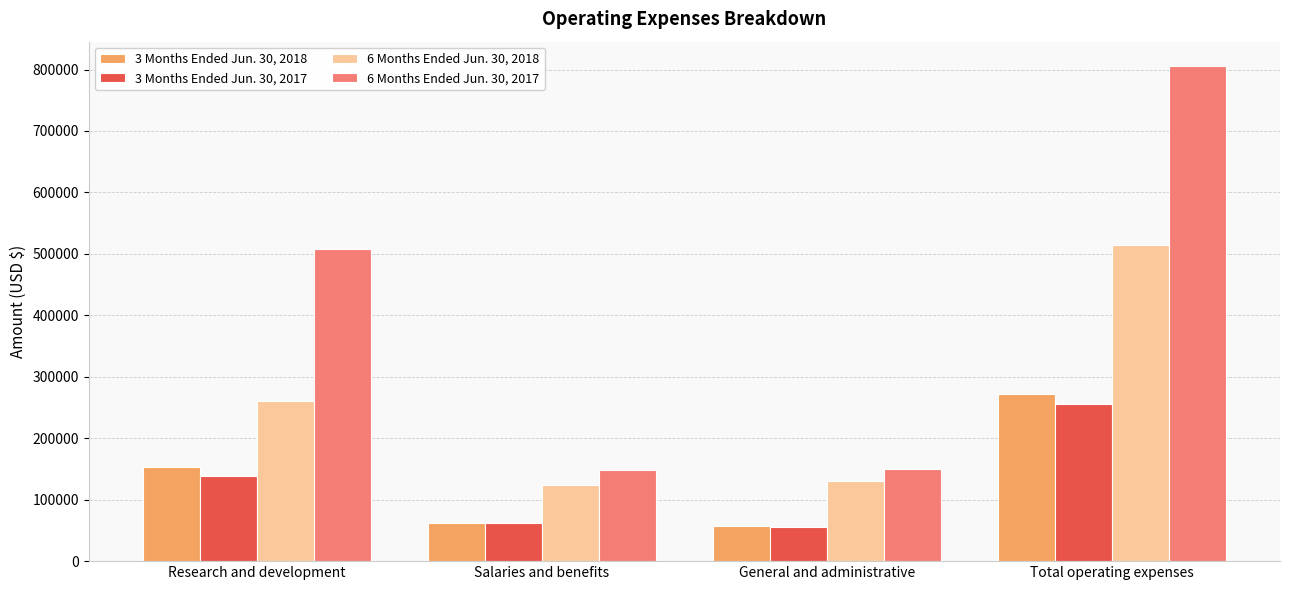

Which series has the widest spread of values?

6 Months Ended Jun. 30, 2017